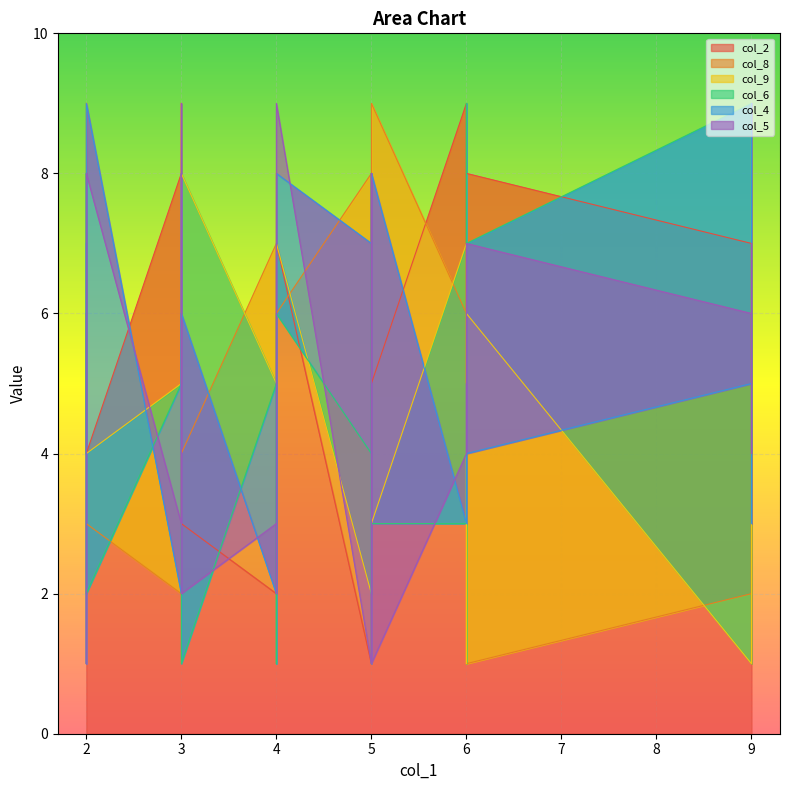

How many lines are shown in the chart?

6